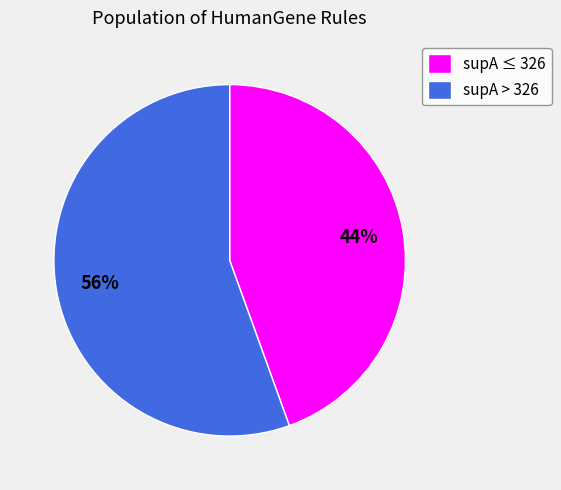

Rank the categories by value from highest to lowest.

supA > 326, supA ≤ 326